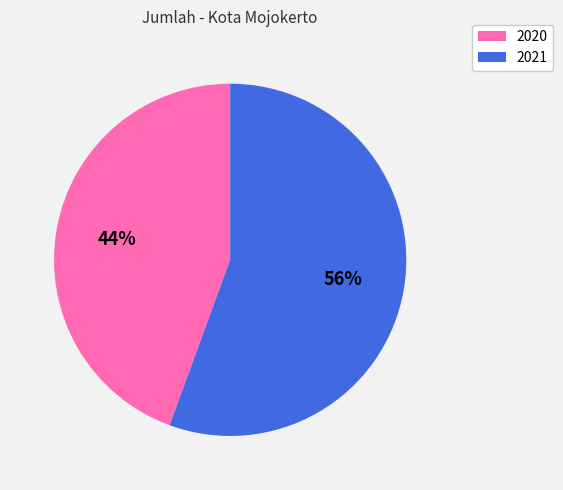

Rank the categories by value from lowest to highest.

2020, 2021